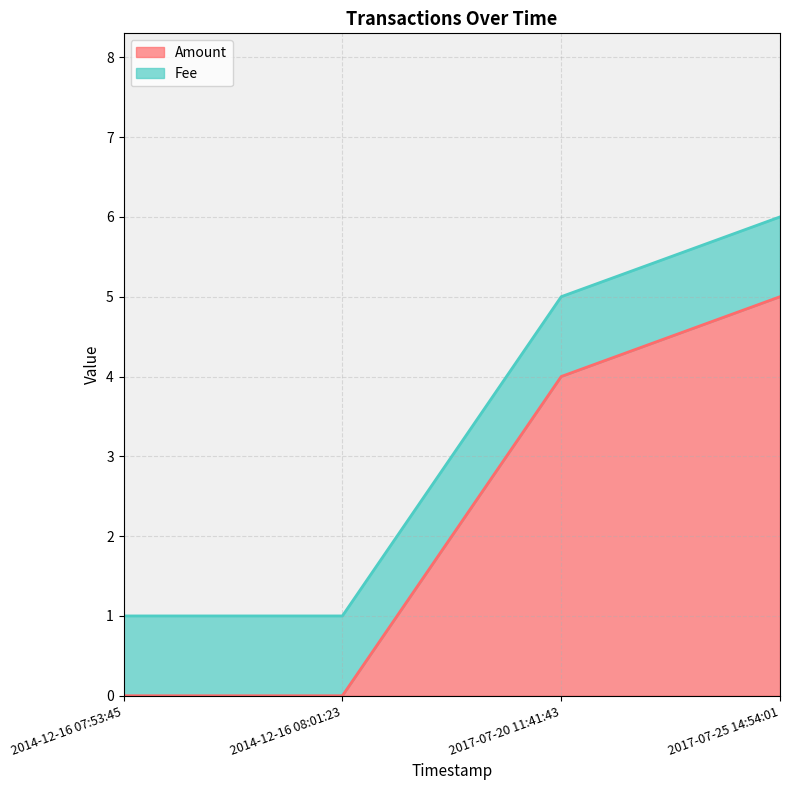

What is the maximum value shown in the chart?

5